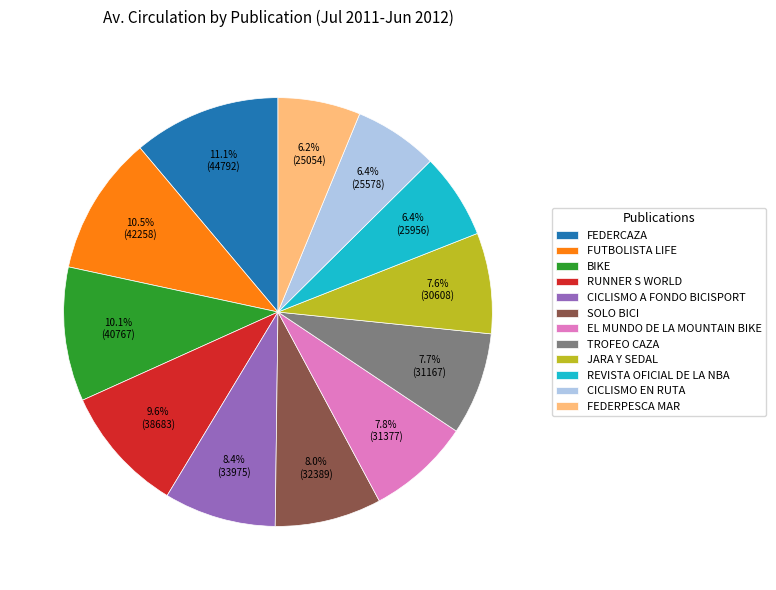

What percentage do JARA Y SEDAL and RUNNER S WORLD together represent?

17.2%